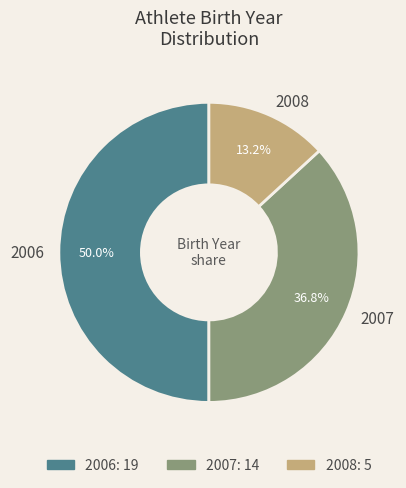

To the nearest percent, what is the average slice percentage?

33%